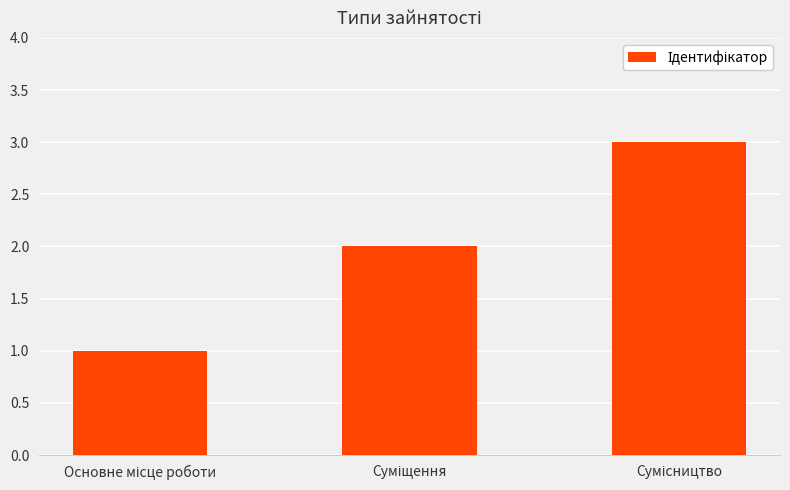

What is the greatest value displayed?

3